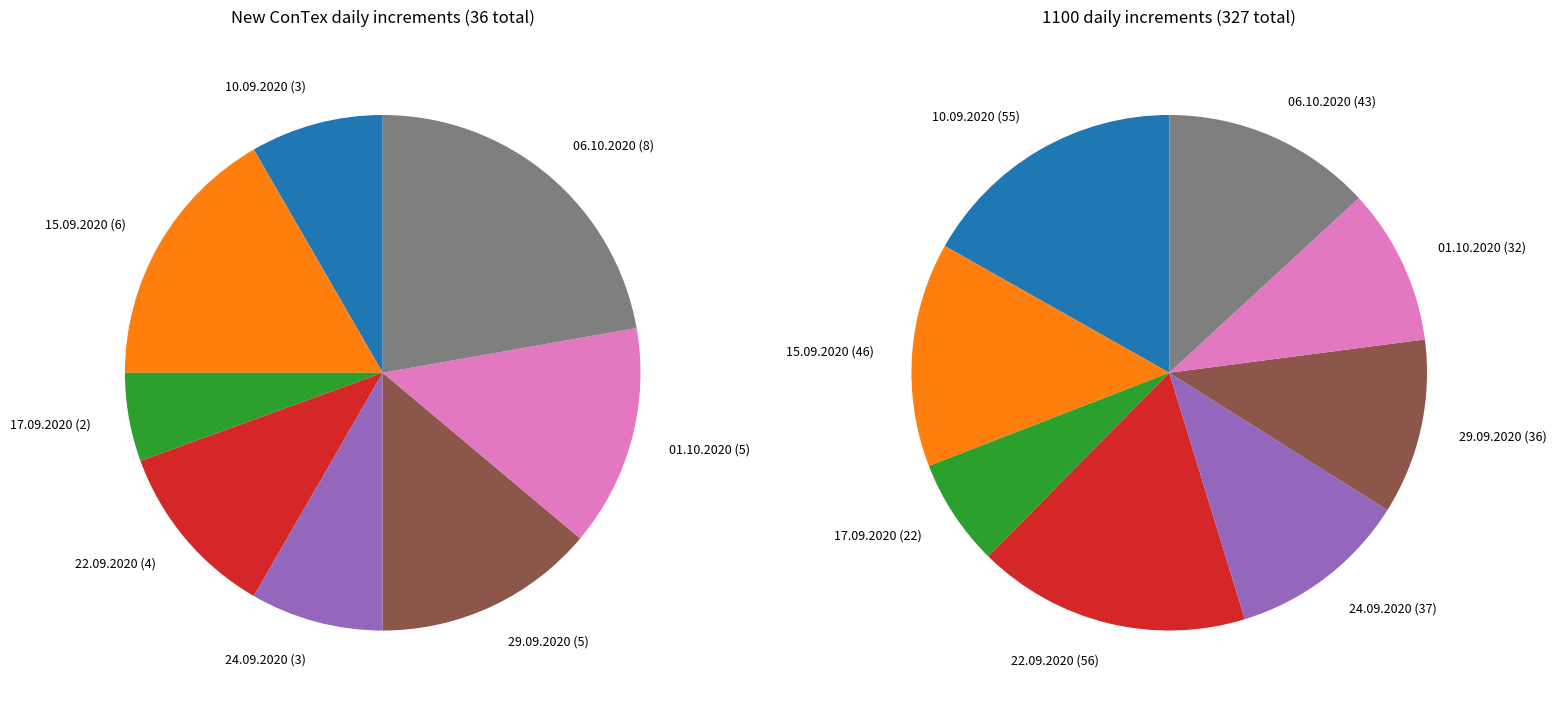

What percentage is NOT represented by 15.09.2020?

83.3%